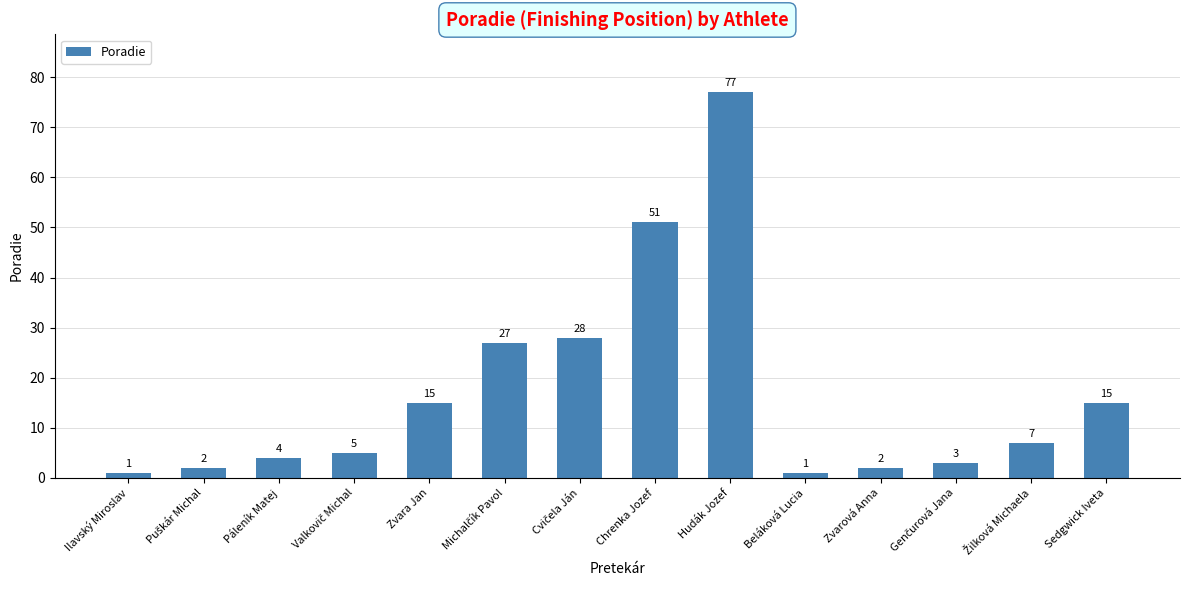

What is the label of the 14th bar from the right?

Ilavský Miroslav